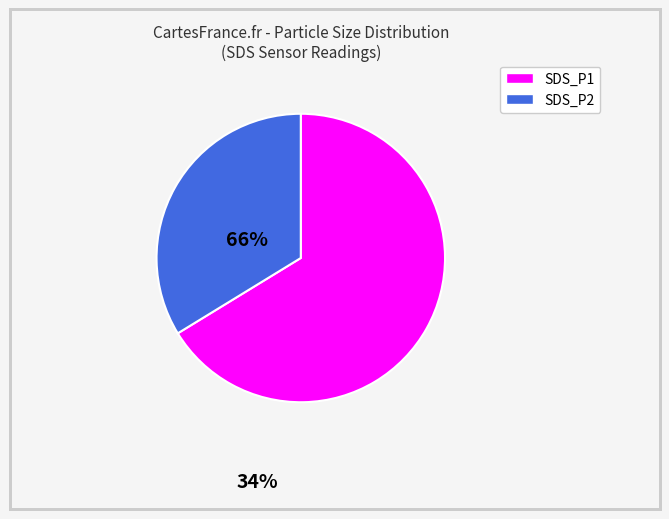

Do SDS_P2 and SDS_P1 together represent more than half of the pie?

Yes